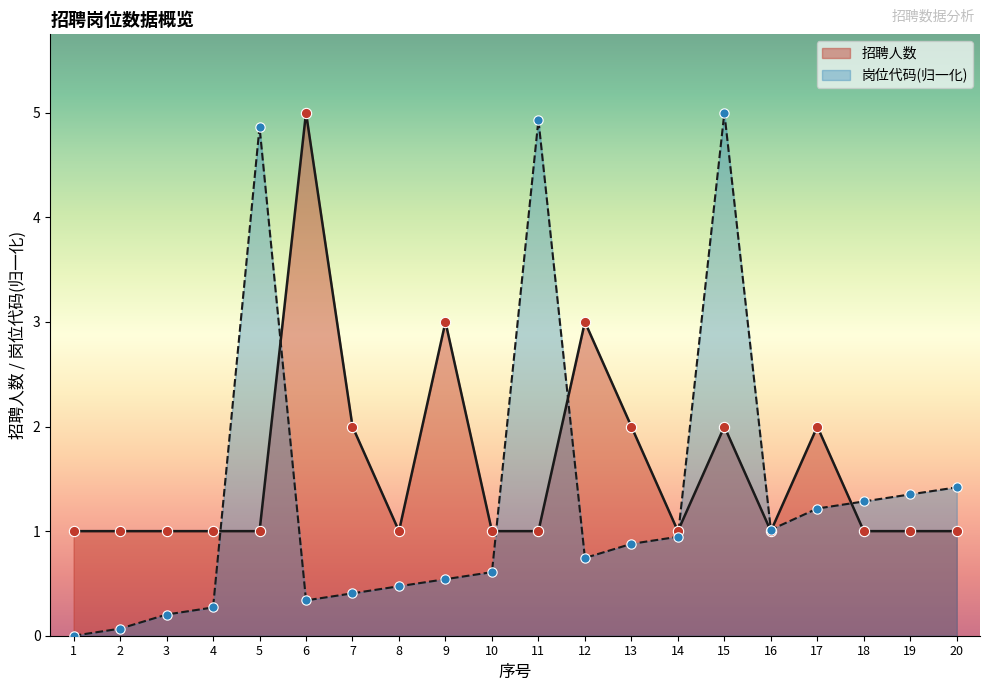

At how many categories does at least one series exceed 4?

4